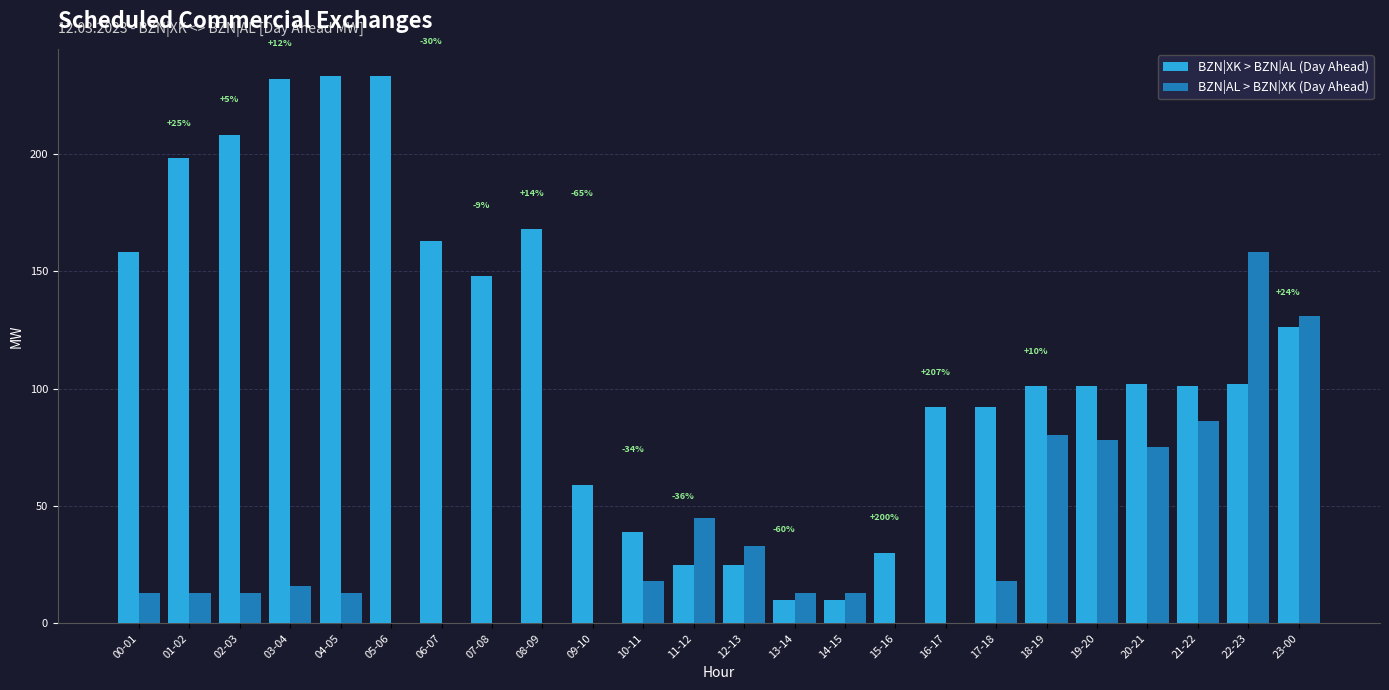

What are all the series names shown in the legend?

BZN|XK > BZN|AL (Day Ahead), BZN|AL > BZN|XK (Day Ahead)